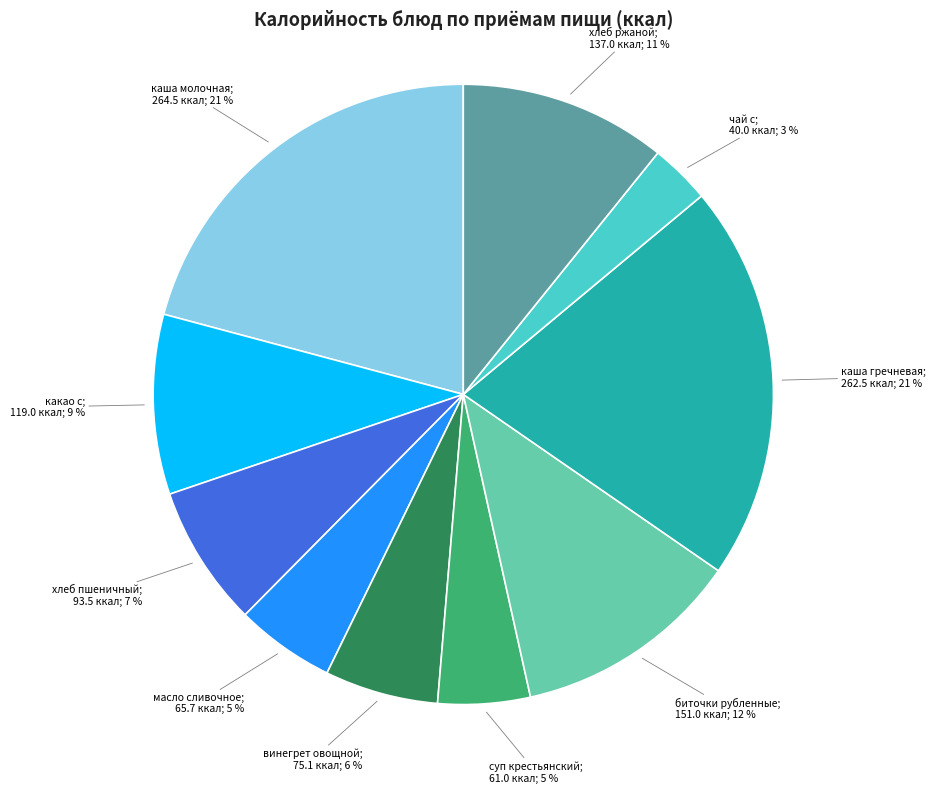

To the nearest percent, what portion does винегрет овощной; 75.1 ккал; 6 % represent?

6%